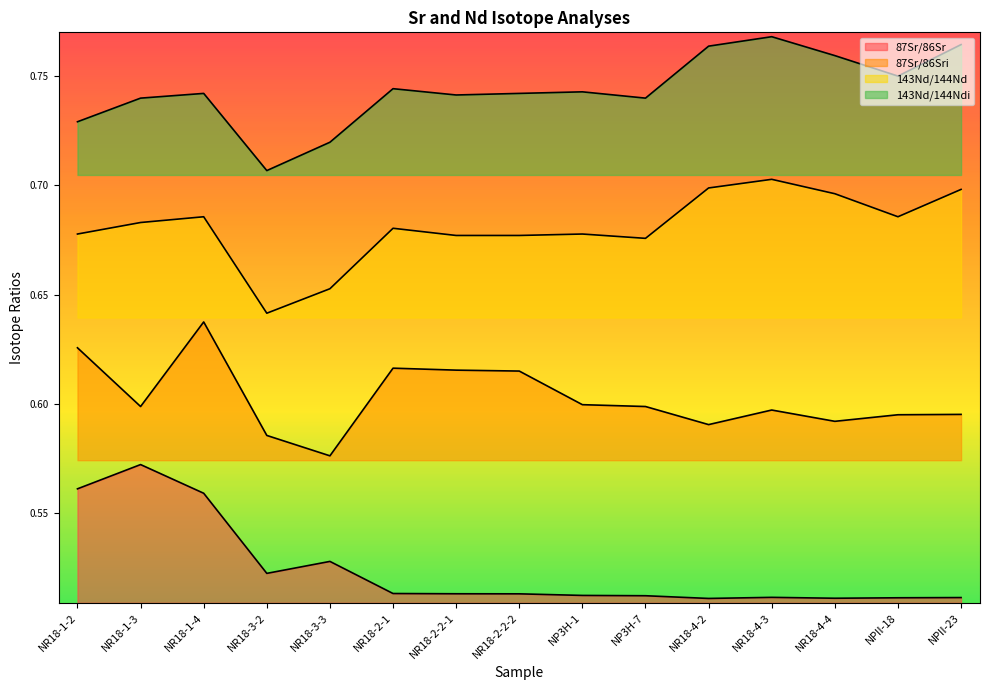

True or false: 143Nd/144Ndi and 87Sr/86Sri intersect in this chart.

False